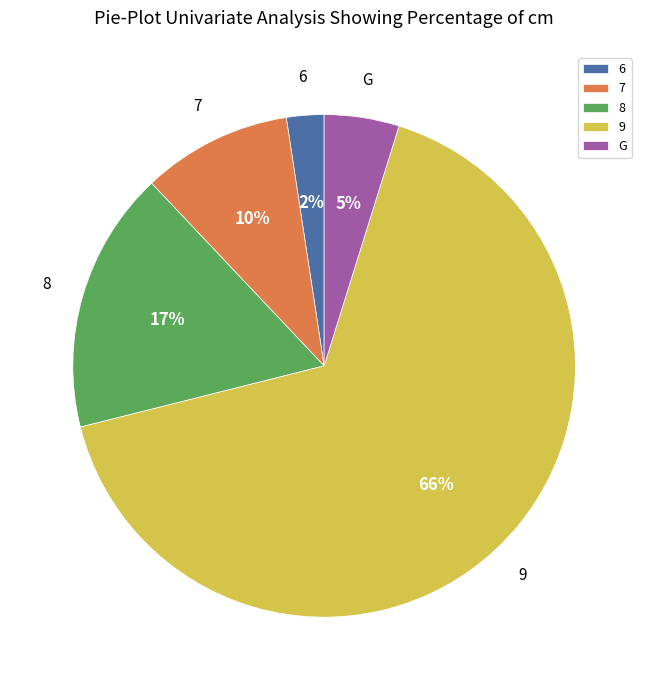

The 7 slice represents 19% of the pie. True or false?

False